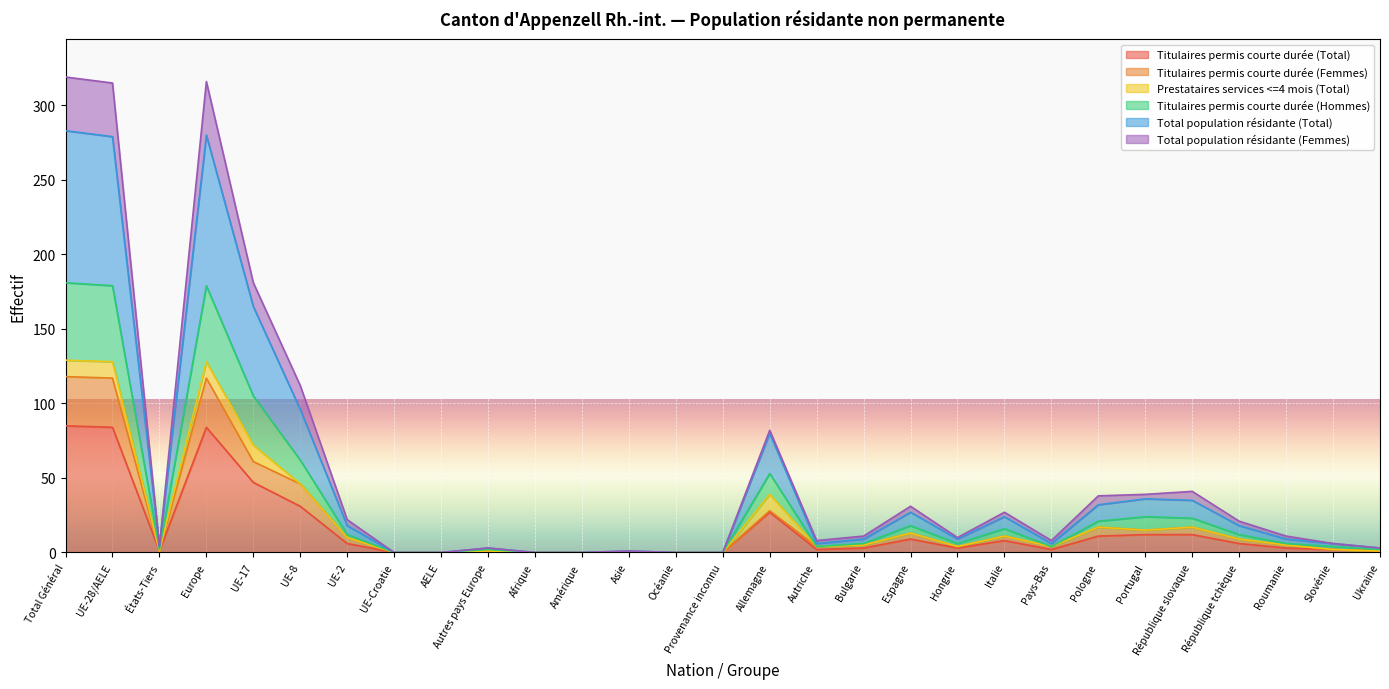

What is the label of the 27th point from the left?

Roumanie